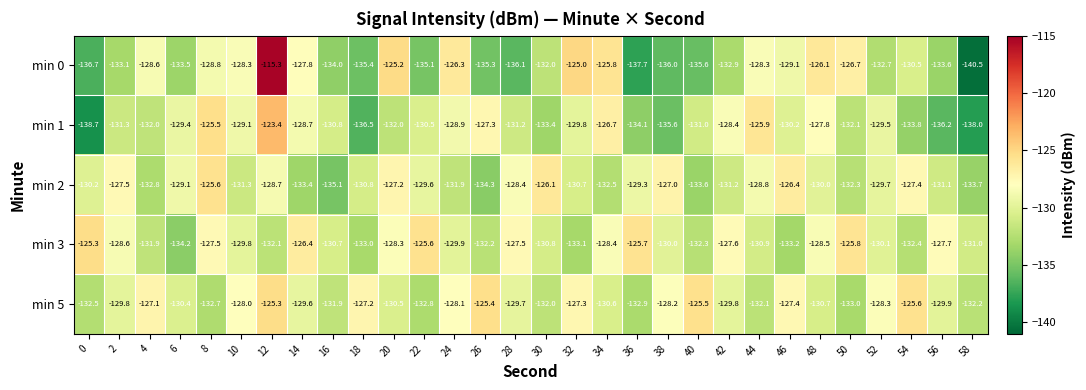

What is the approximate value of min 2 at 20?

-127.2